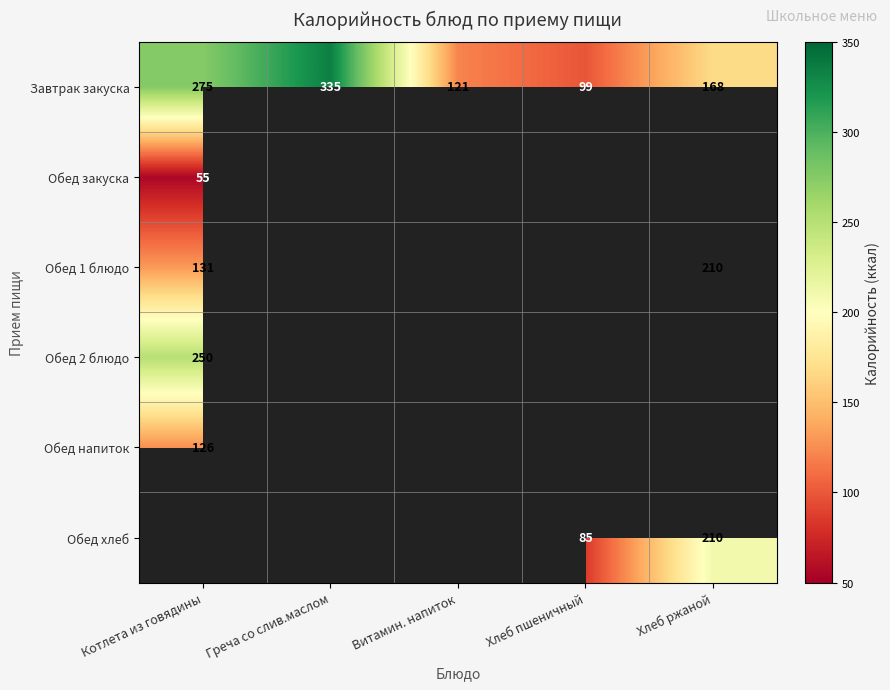

True or false: Обед хлеб has a value of 17 at Хлеб пшеничный.

False